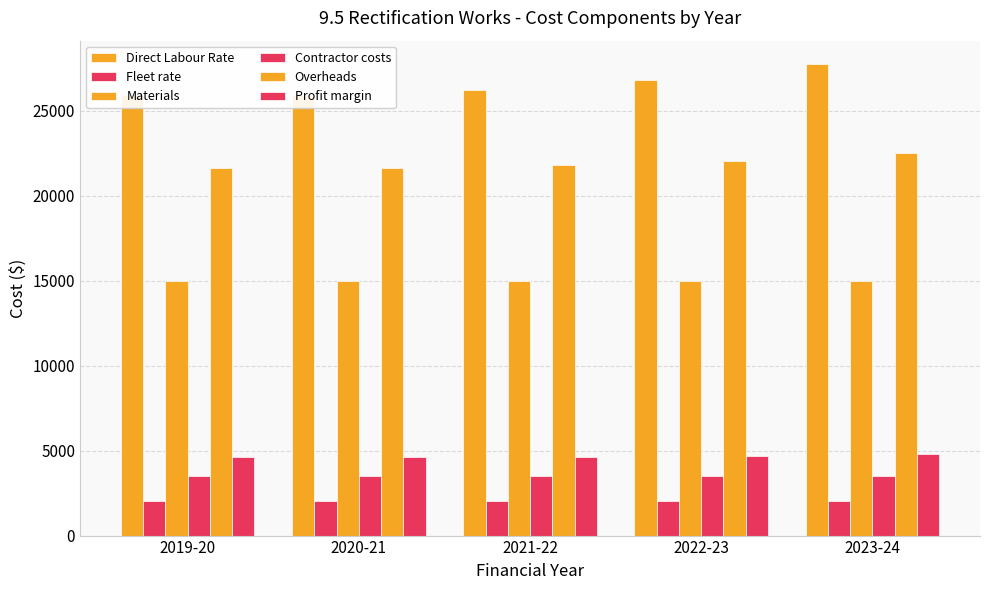

Which category has the highest value in the Materials series?

2019-20